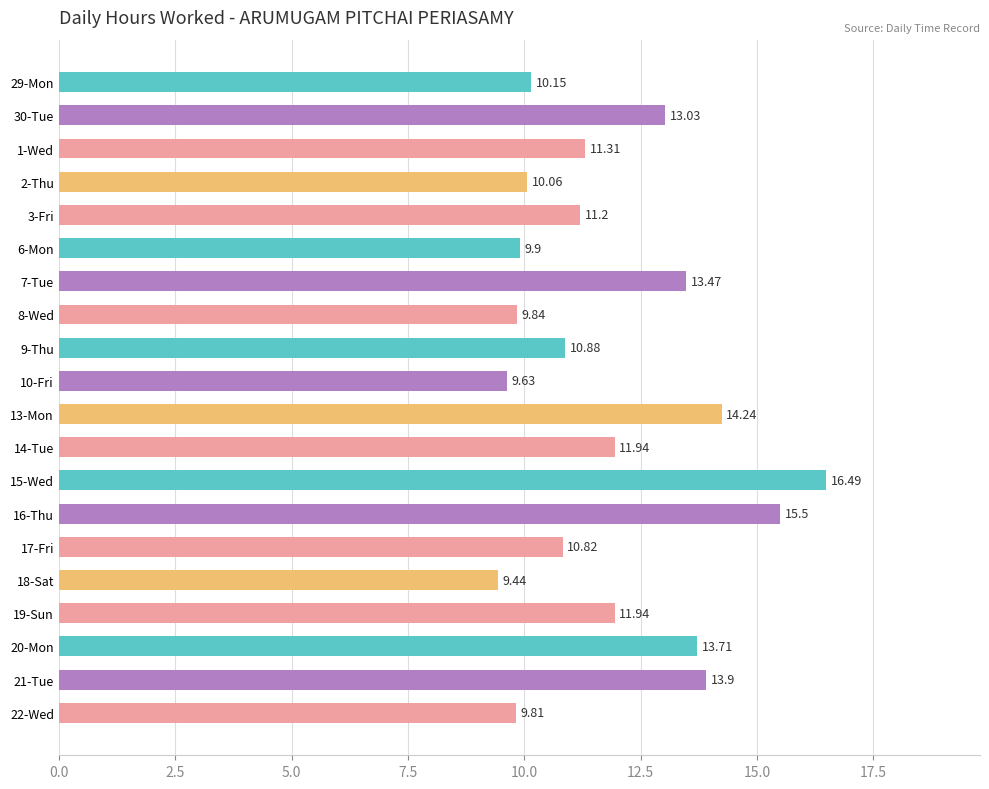

What is the change in value from 1-Wed to 9-Thu?

-0.4